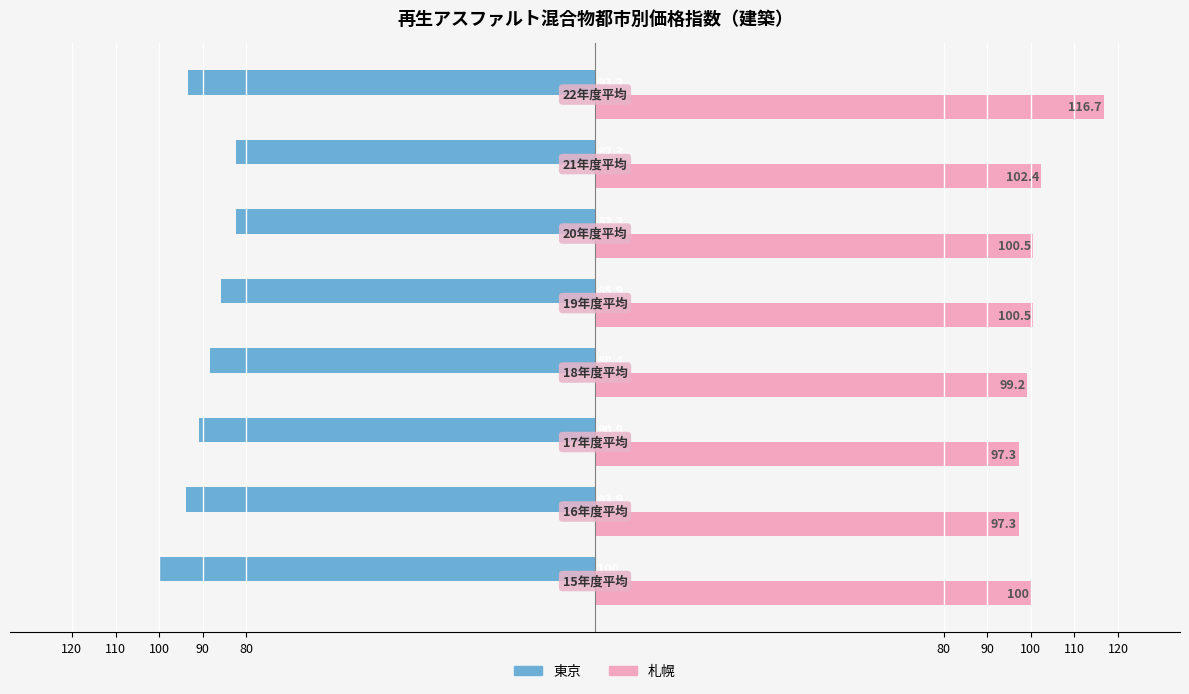

What are all the series names shown in the legend?

東京, 札幌